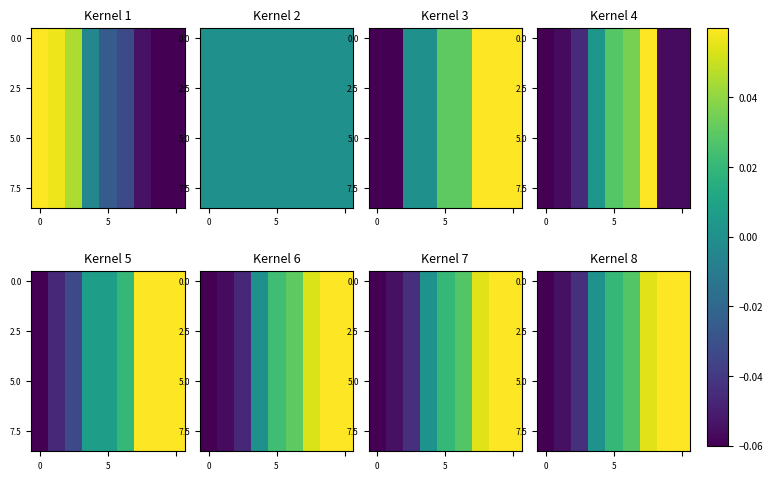

What is the maximum value shown in the chart?

0.1